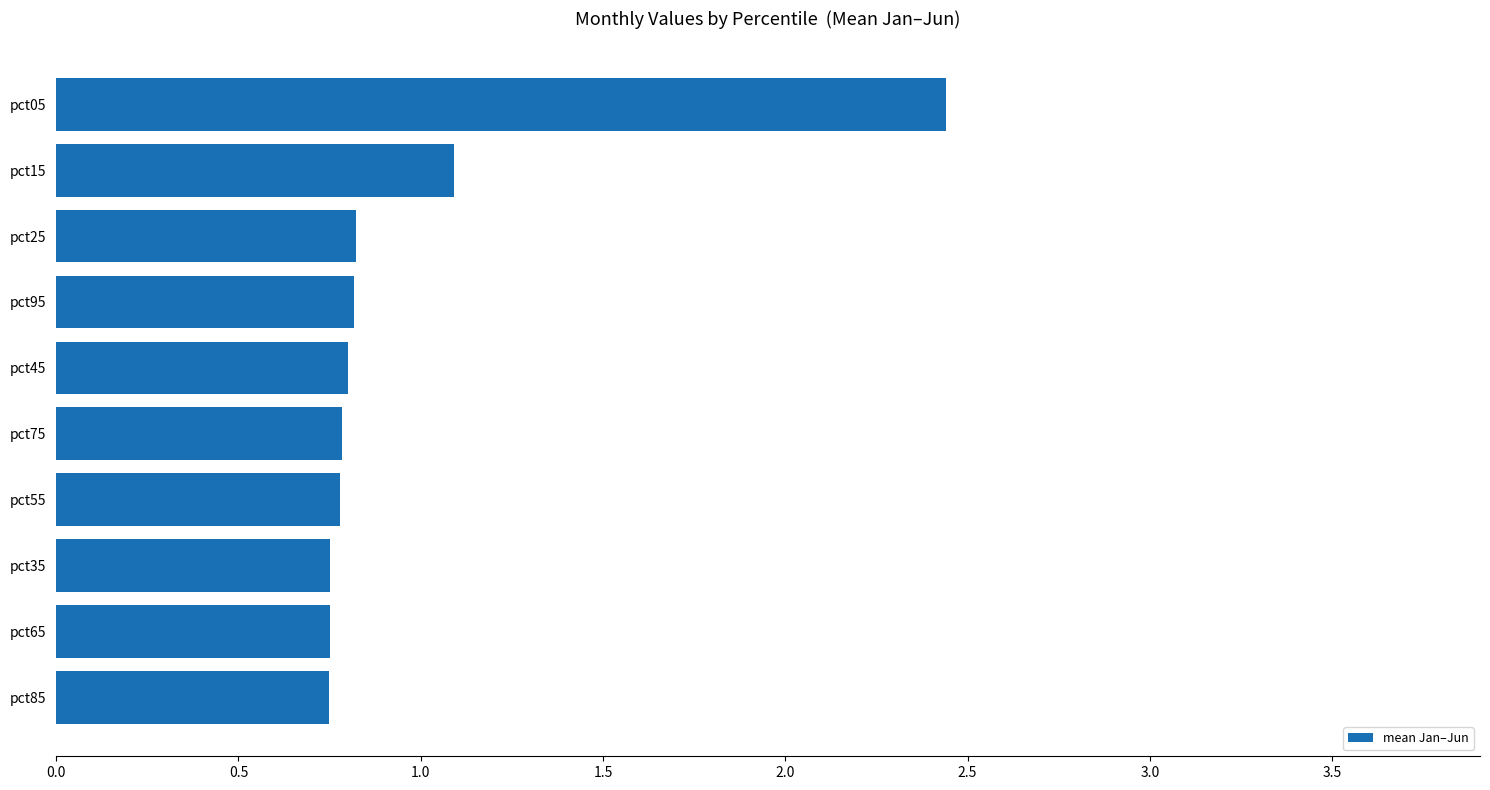

True or false: the data shows 0.8 at pct35.

True